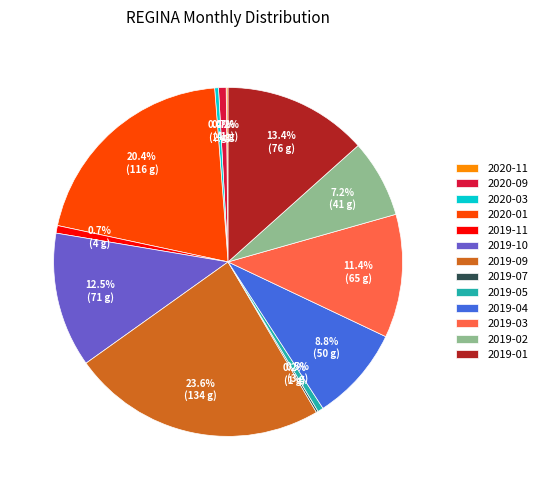

Which slice is the largest?

2019-09